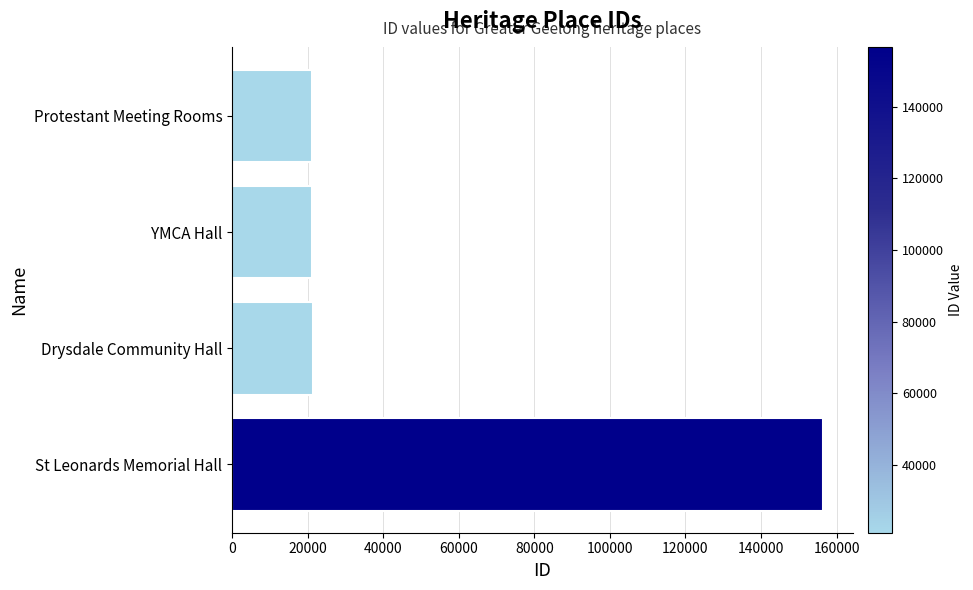

What is the value of the 1st bar from the top?

21172